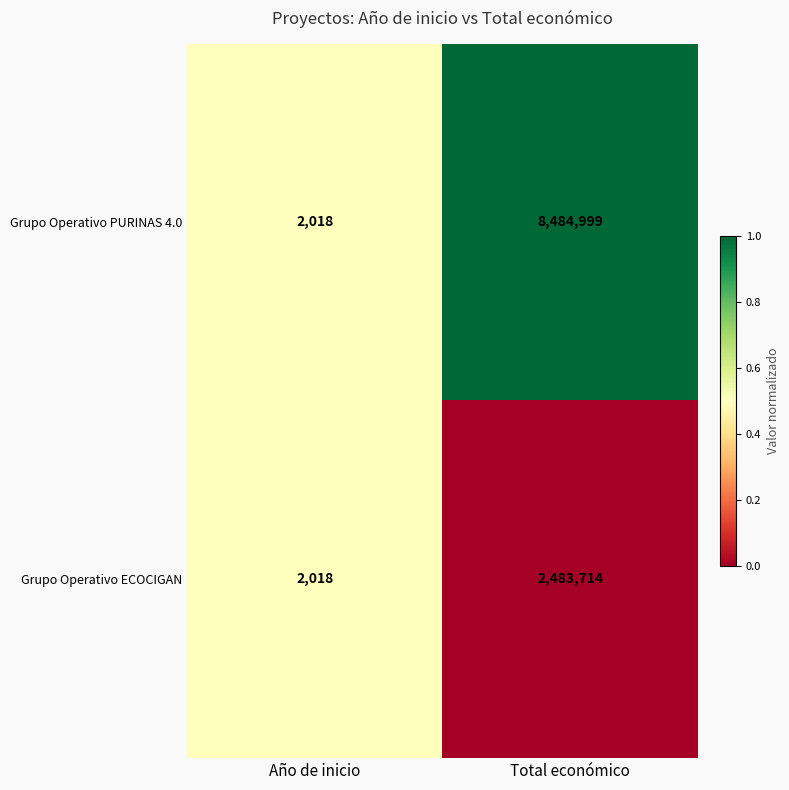

What is the difference between the maximum and minimum values in the Grupo Operativo PURINAS 4.0 series?

8482981